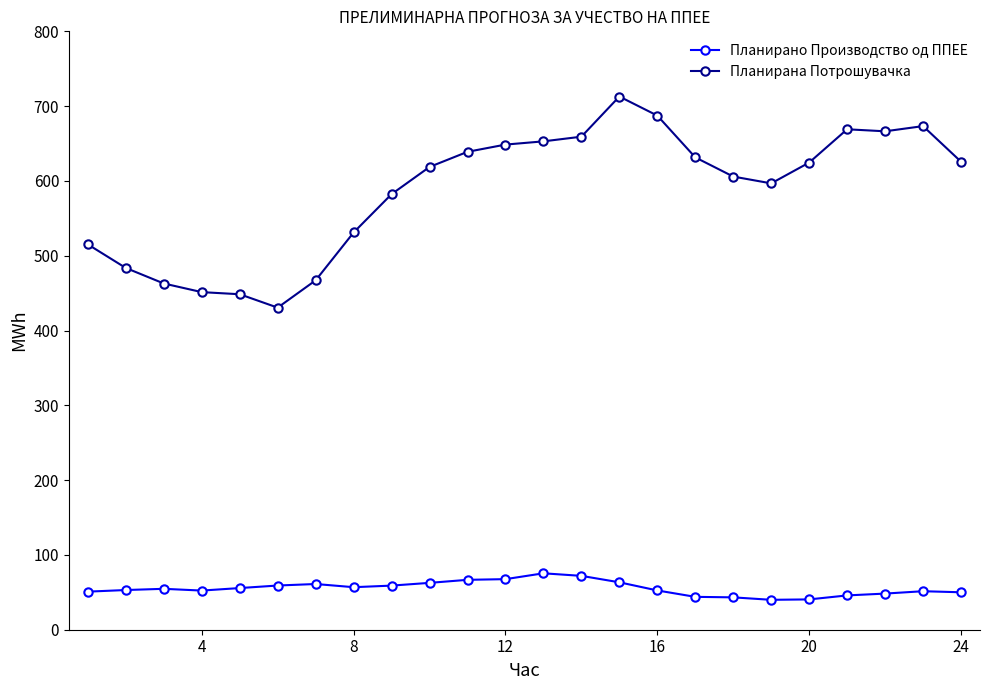

Which series has the largest range (max minus min)?

Планирана Потрошувачка